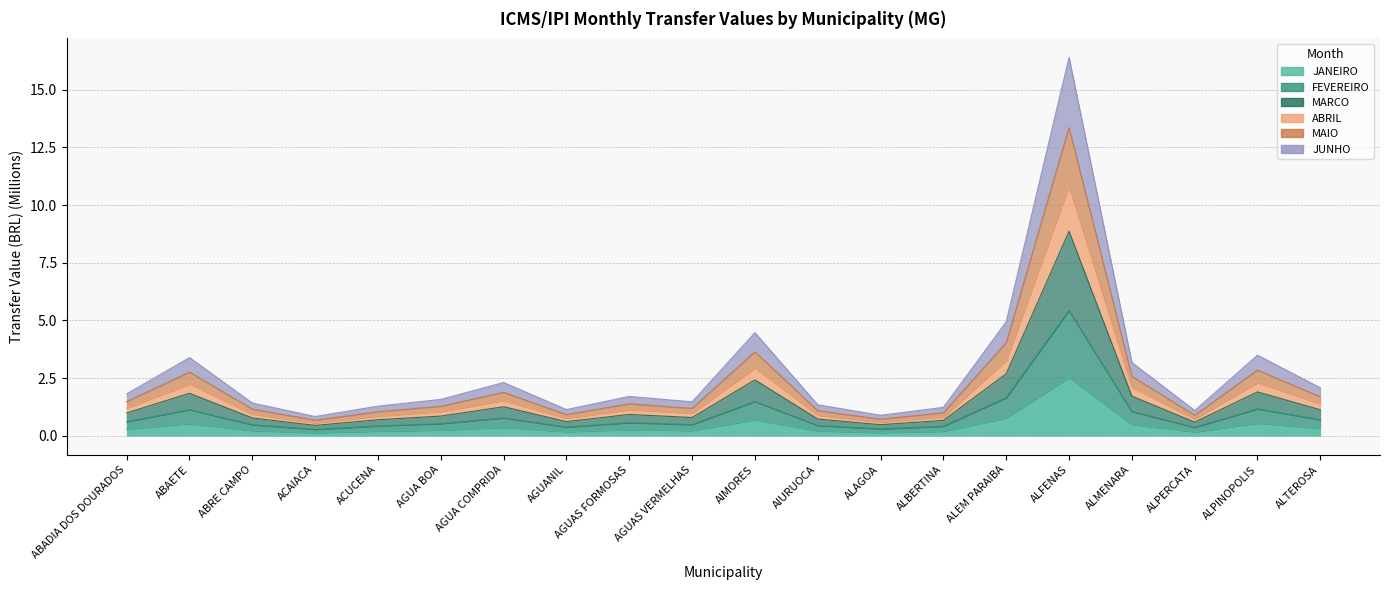

True or false: JANEIRO has a value of 0.2 at ALBERTINA.

True